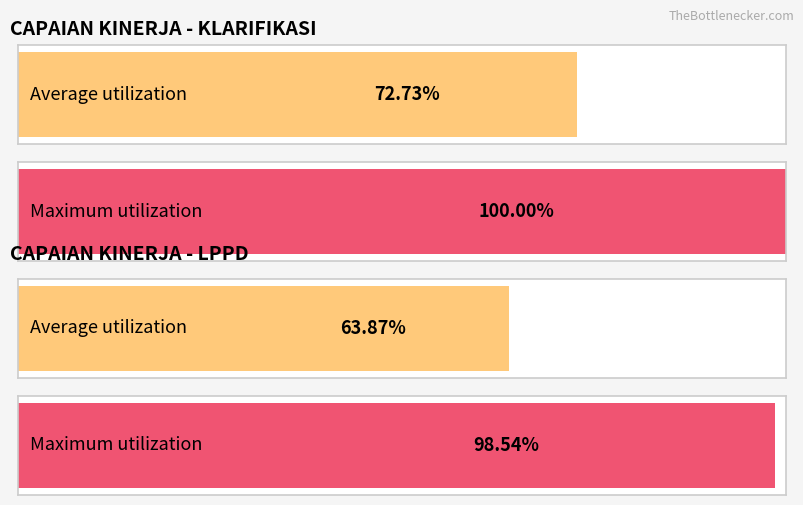

How many series are shown in this chart?

2